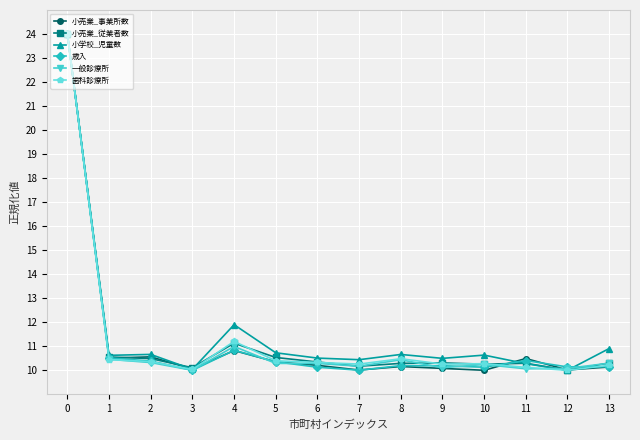

What is the total value across all series at 5?

62.6